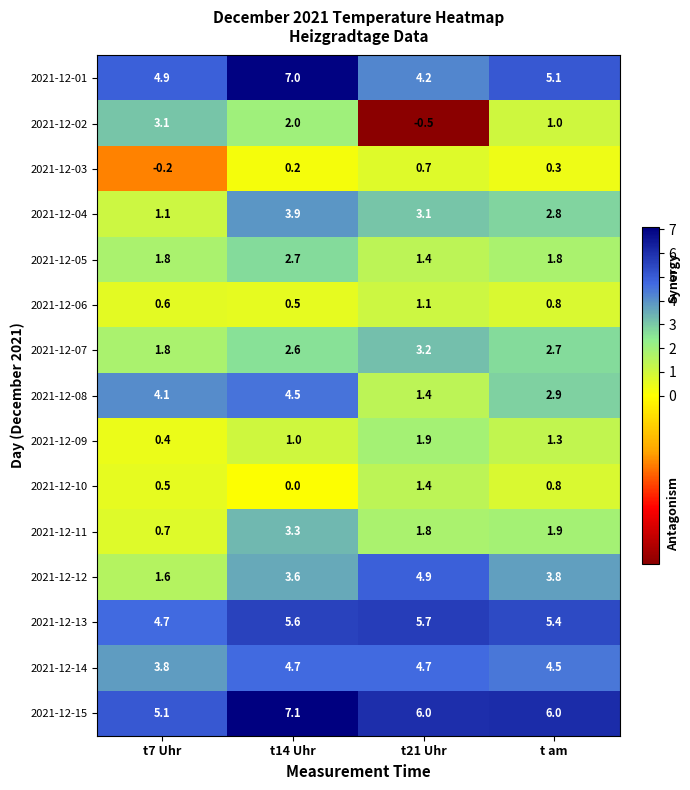

What is the greatest value displayed?

7.1